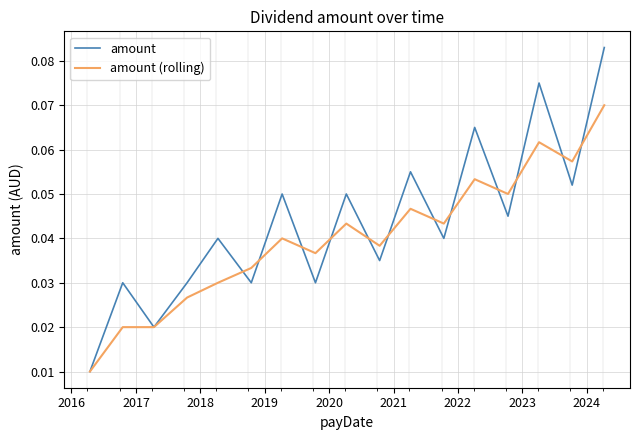

Which series ends up on top after the final intersection of amount (rolling) and amount?

amount